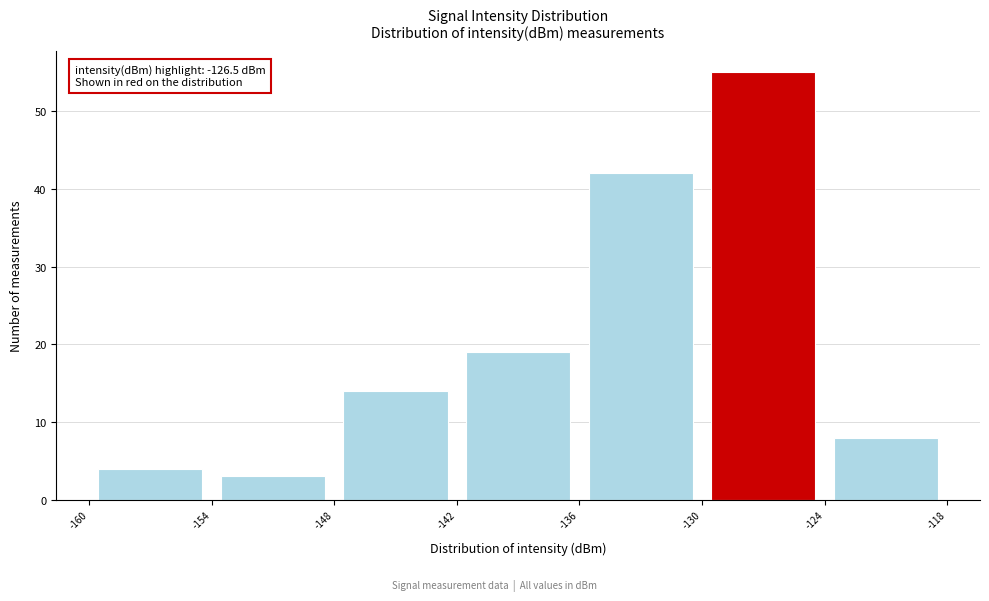

Over which range of the x-axis is the bar tallest?

-130 to -124